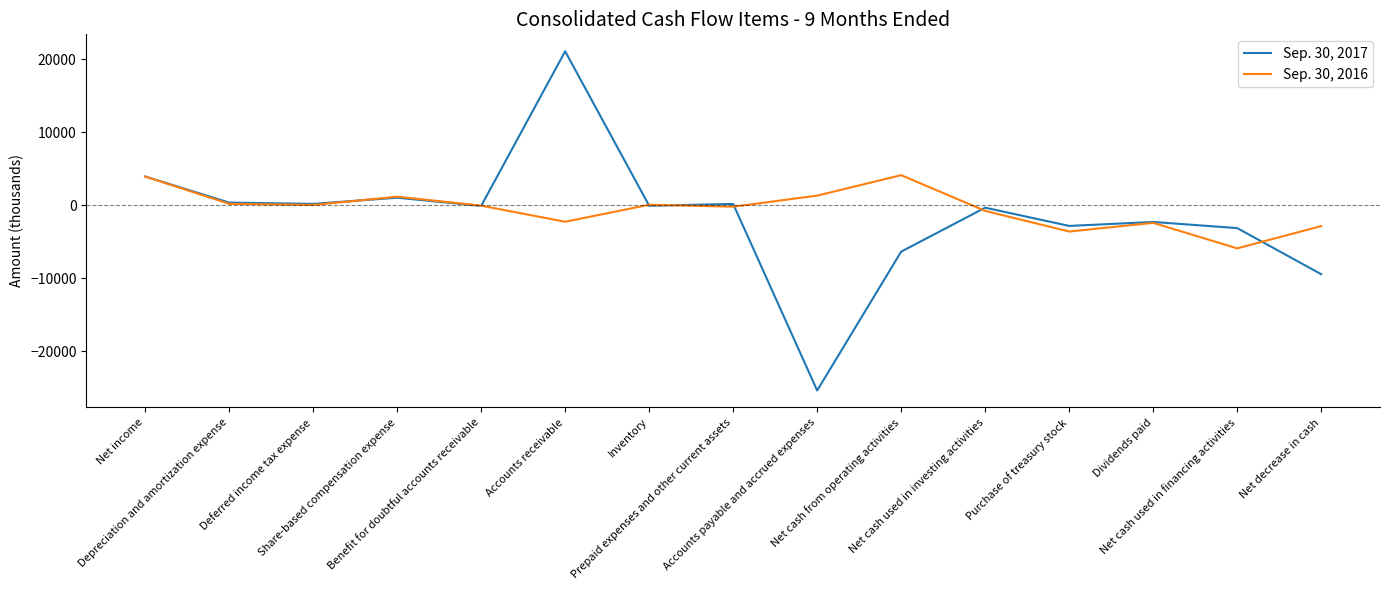

Which series has the widest spread of values?

Sep. 30, 2017